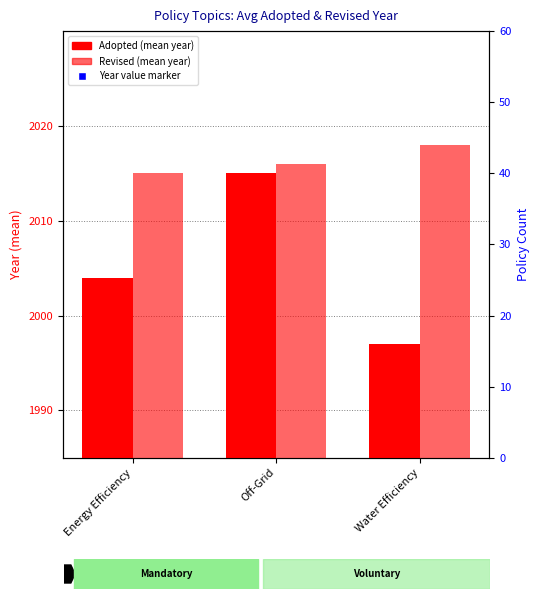

What is the total value across all series at Water Efficiency?

8030